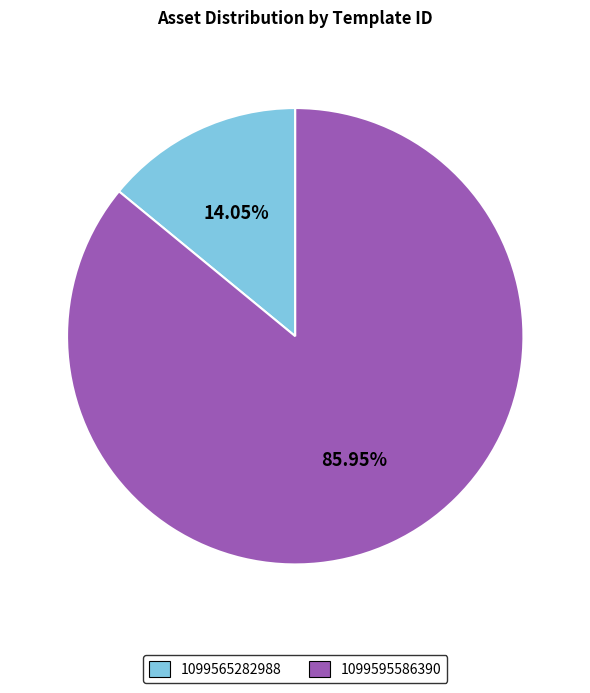

Is it true that 1099595586390 is 86% of the pie?

True